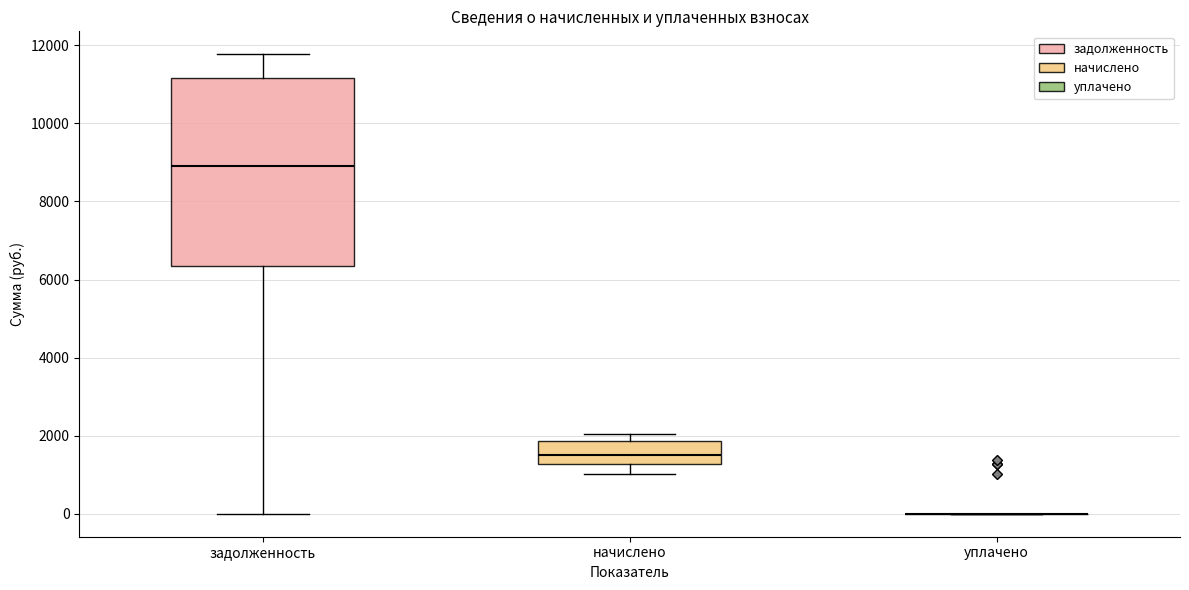

Comparing the boxes themselves (not the whiskers), which one is the tallest?

задолженность